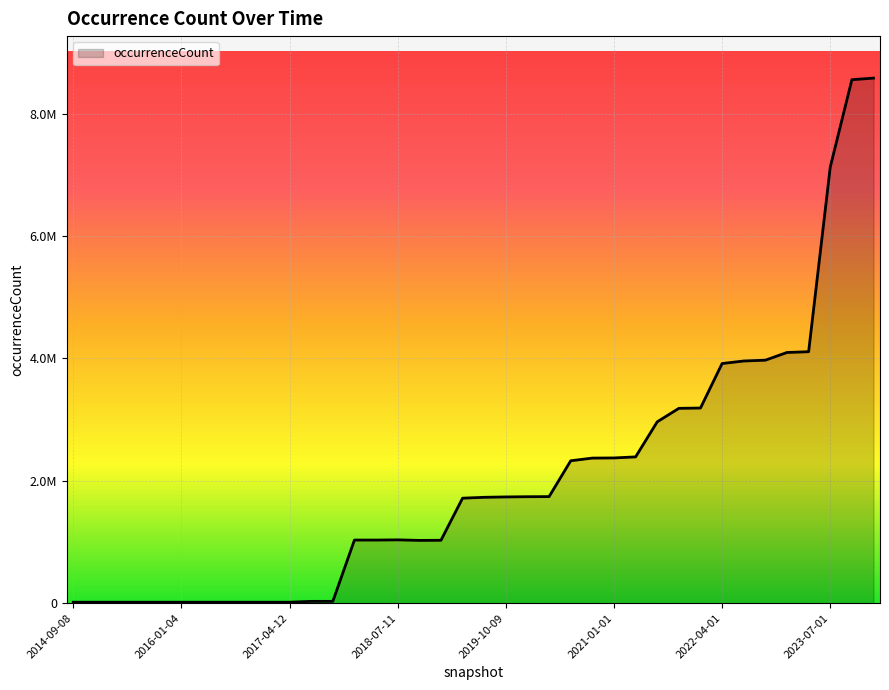

Is this an area chart (filled region under the line)?

Yes